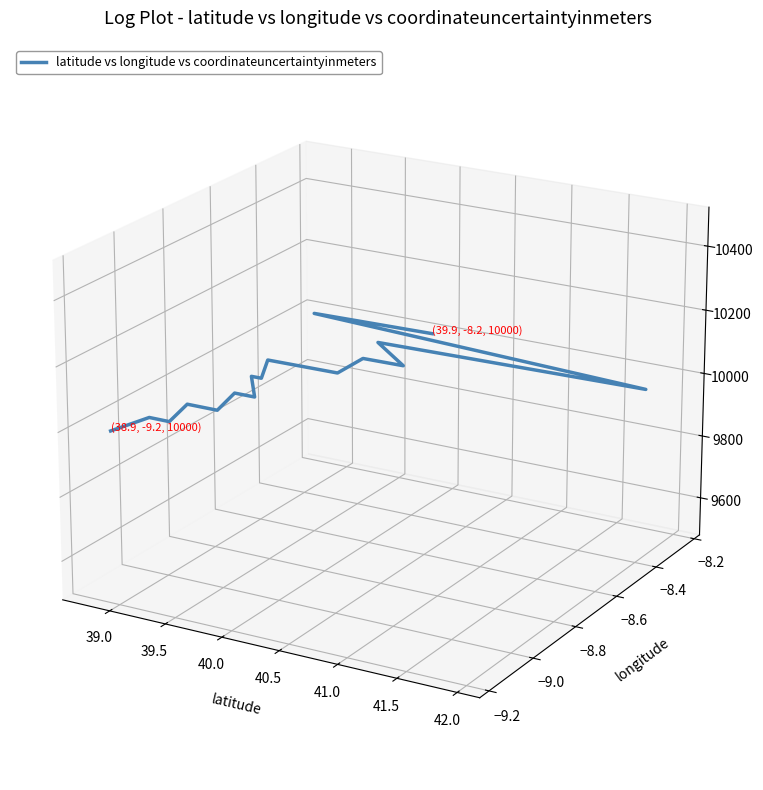

Count the number of data series in this chart.

1